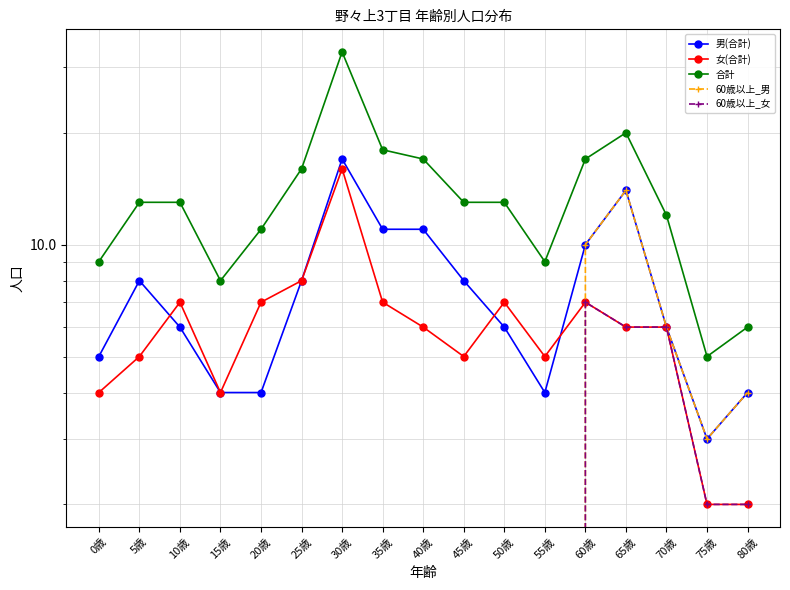

How many values in the 60歳以上_女 series exceed 0?

5